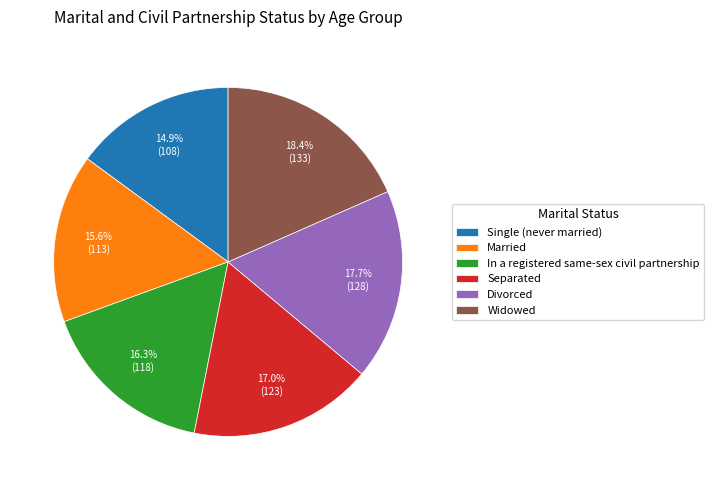

Which slice is the largest?

Widowed